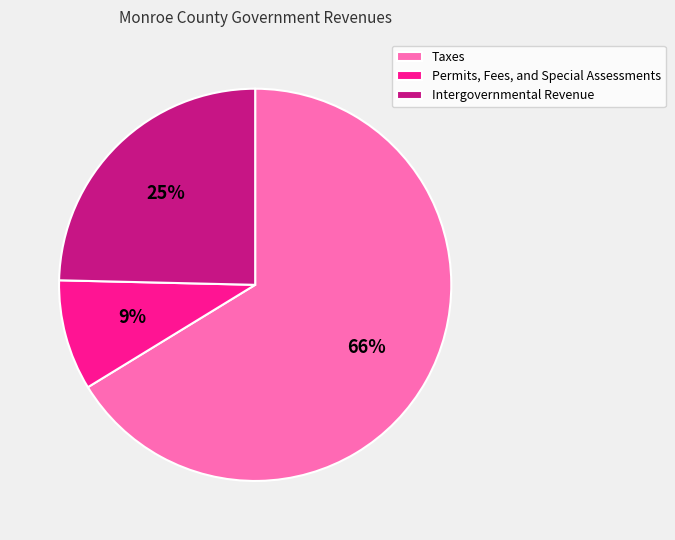

Rank the categories by value from lowest to highest.

Permits, Fees, and Special Assessments, Intergovernmental Revenue, Taxes